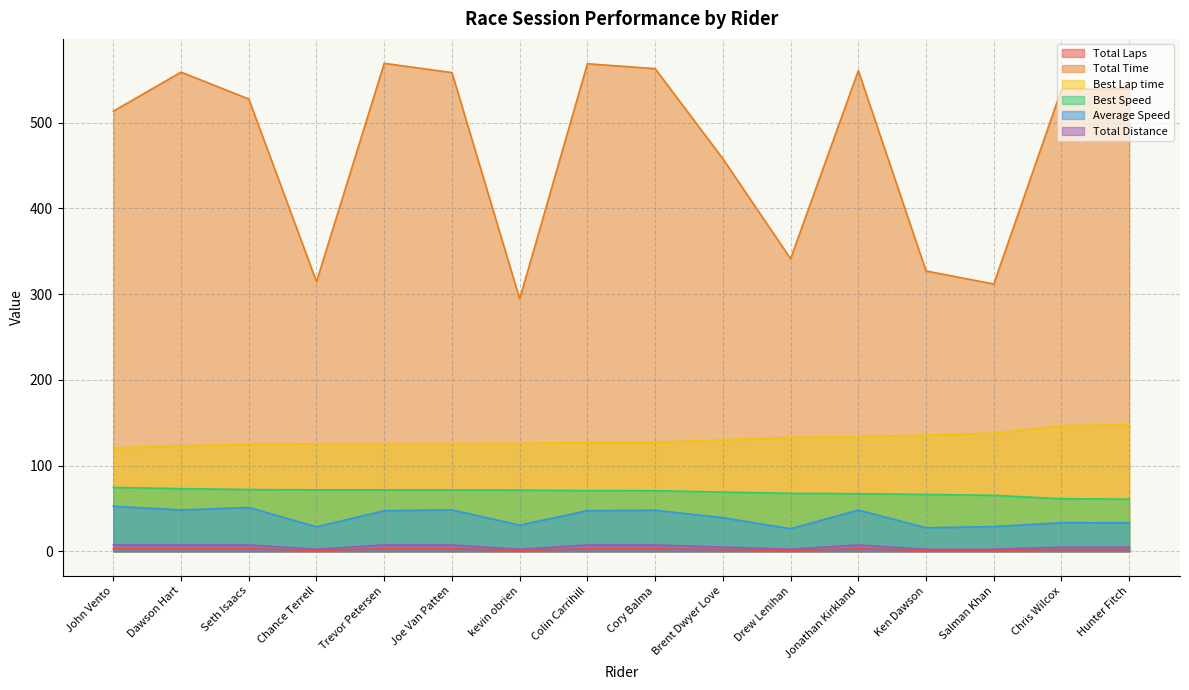

What is the average value of the Best Speed series?

69.1